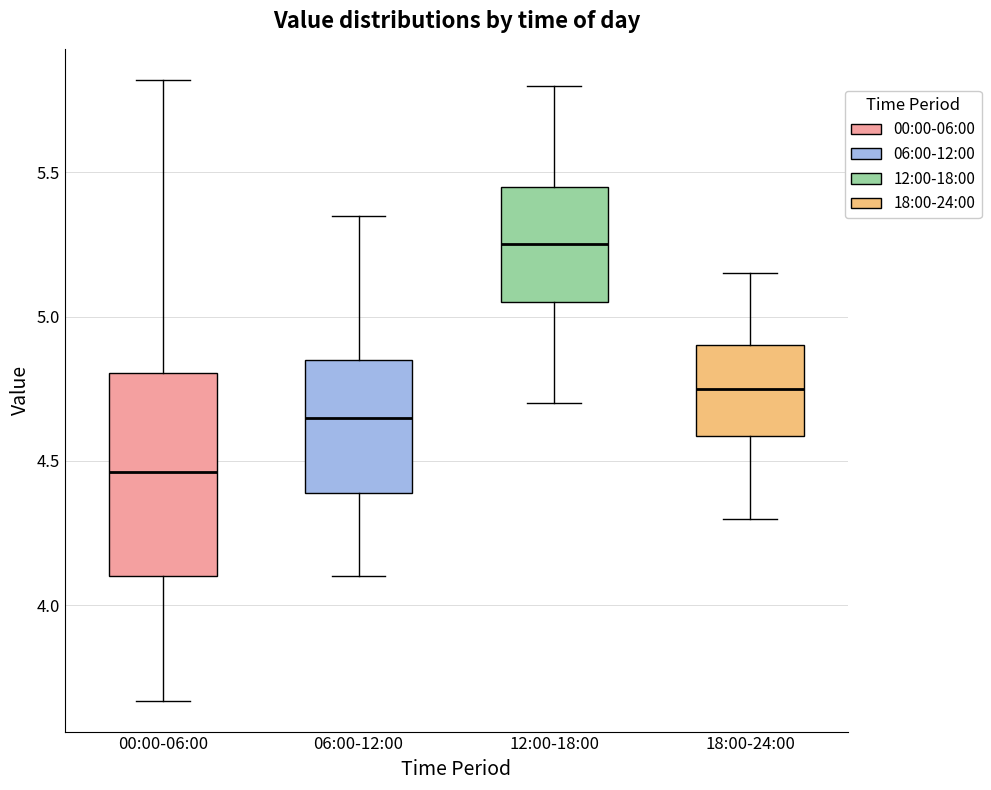

Where is the upper edge of the box for 12:00-18:00 on the y-axis? The values are not printed on the chart, so give them approximately, as read against the axis.

5.45